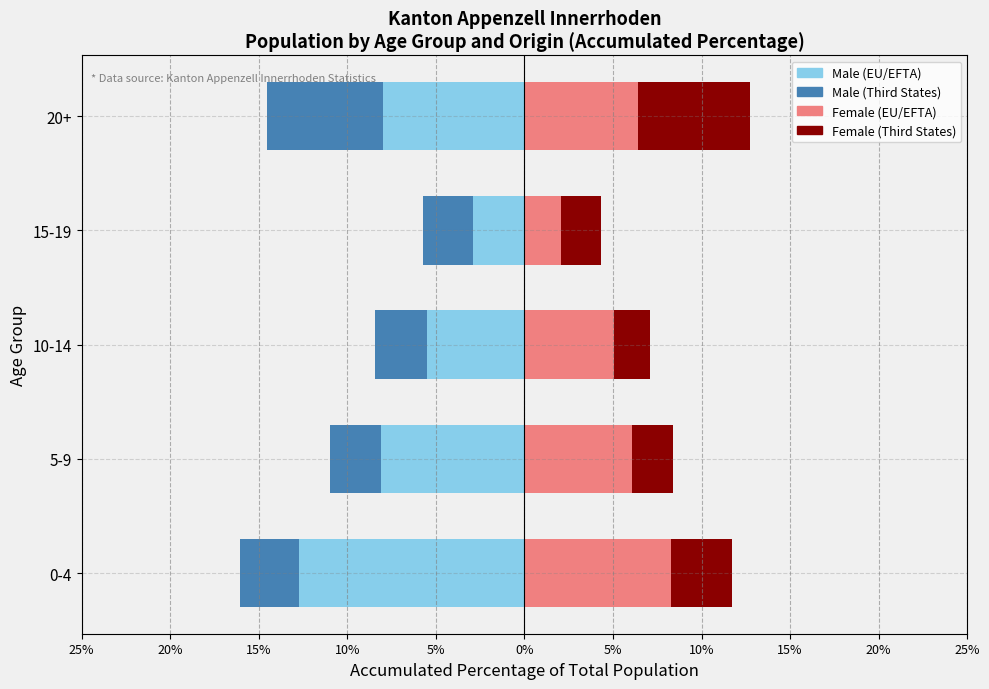

How many bars are there in each group?

4